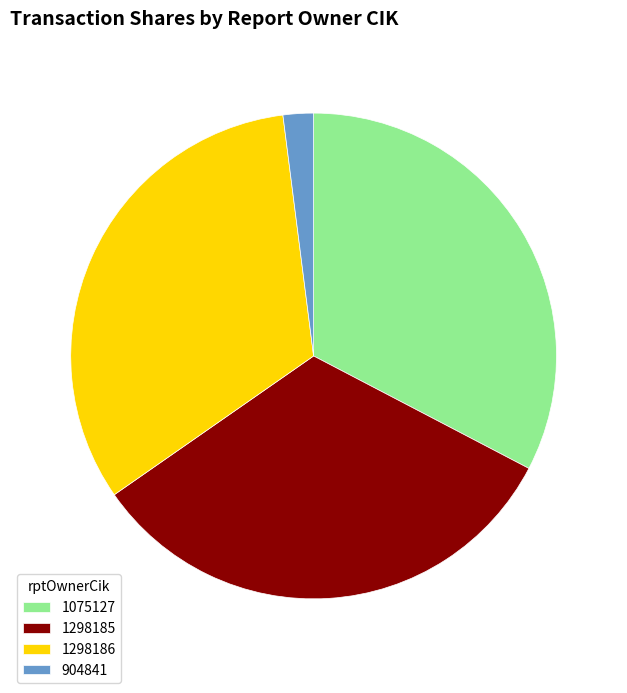

Is the sum of 1075127 and 1298186 greater than half?

Yes